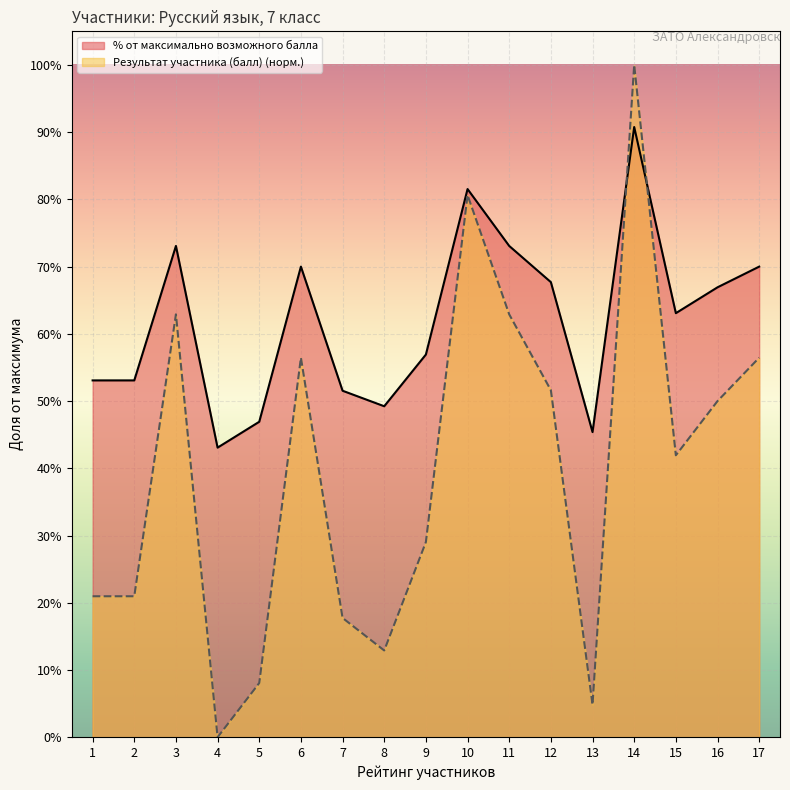

Reading left to right, what are all the values shown in this chart?

Результат участника (балл): 0.2	0.2	0.6	0.0	0.1	0.6	0.2	0.1	0.3	0.8	0.6	0.5	0.0	1.0	0.4	0.5	0.6
% от максимально возможного балла: 0.5	0.5	0.7	0.4	0.5	0.7	0.5	0.5	0.6	0.8	0.7	0.7	0.5	0.9	0.6	0.7	0.7